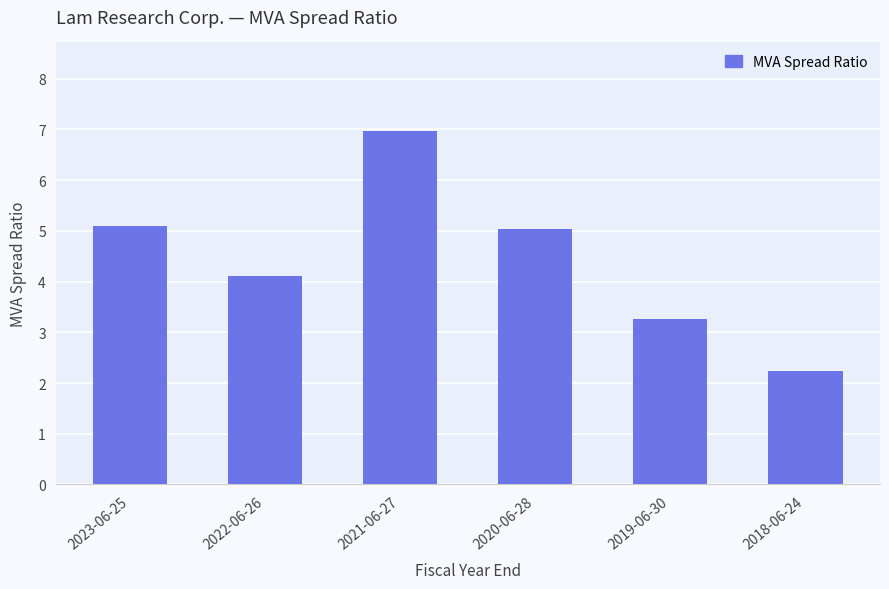

At which label is the value closest to 4?

2022-06-26